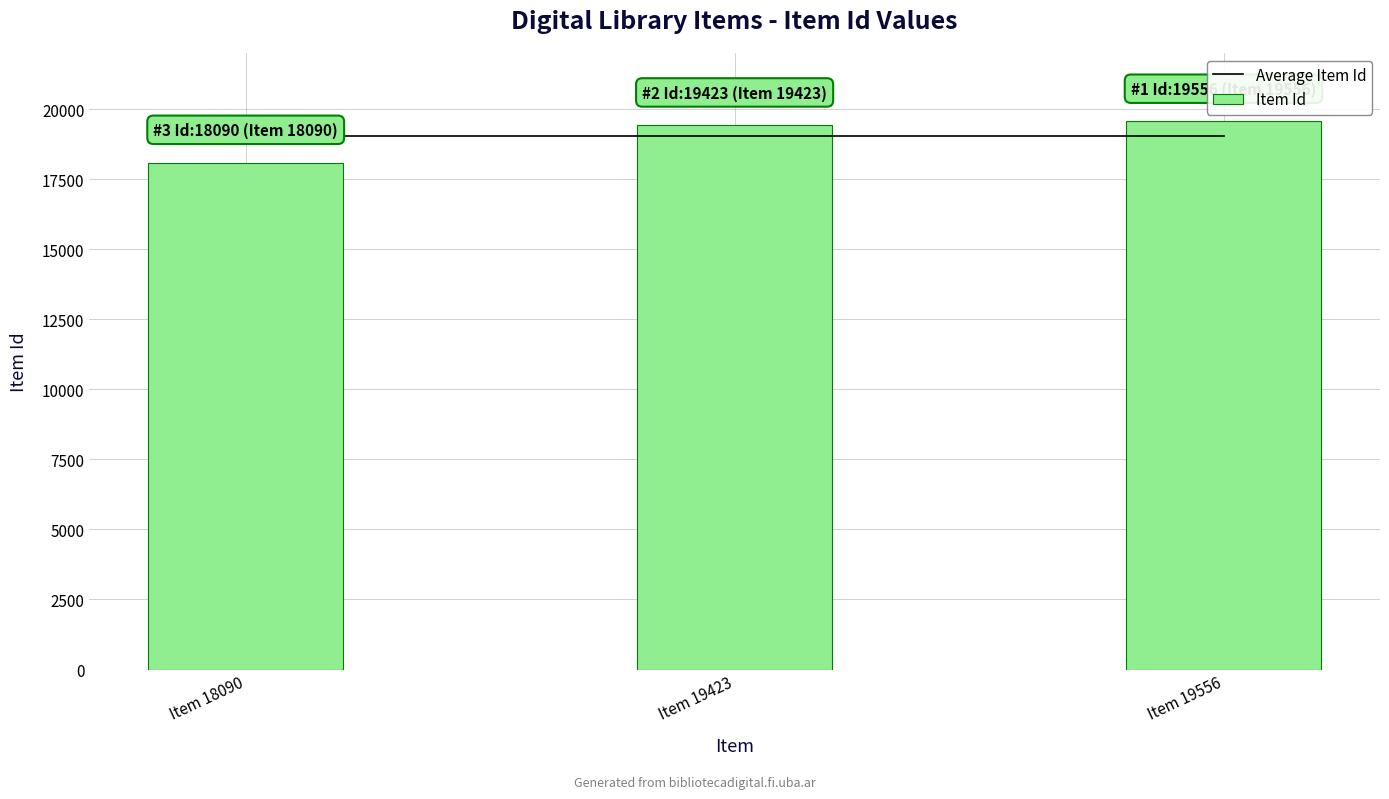

At which label is Item Id closest to 18823?

Item 19423